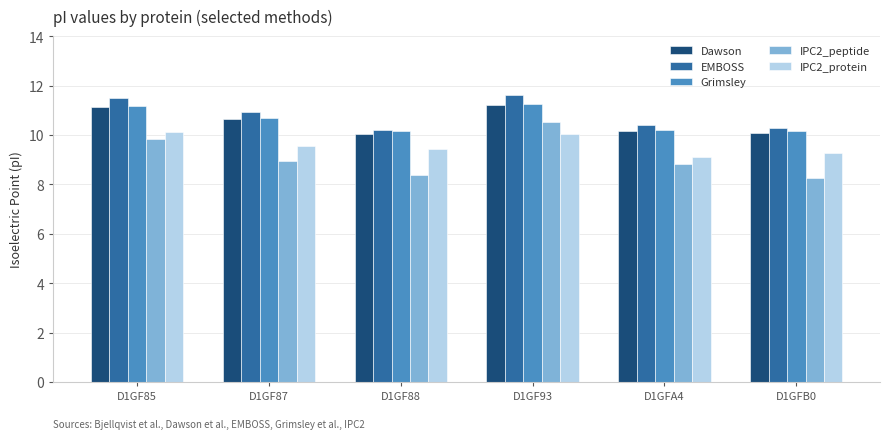

What is the label of the 3rd bar from the left?

D1GF88